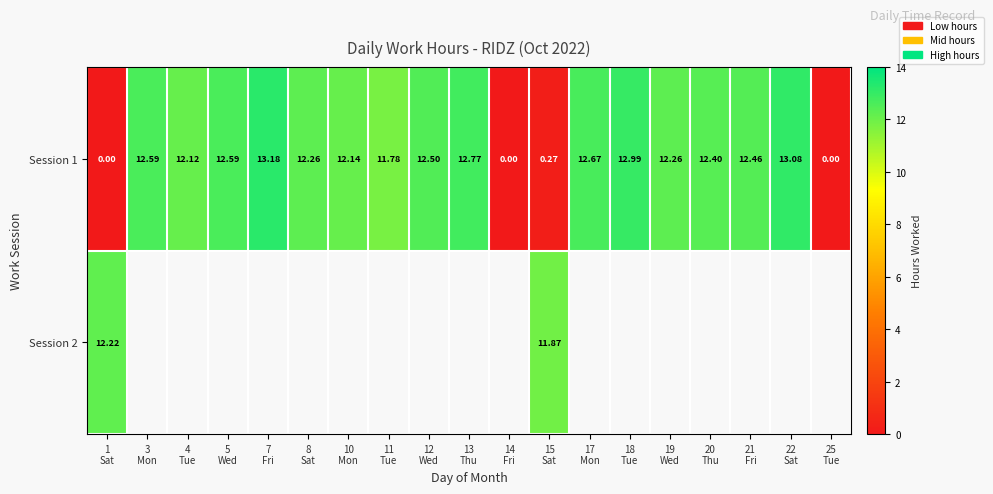

How many positive values does the Session 2 series have?

2